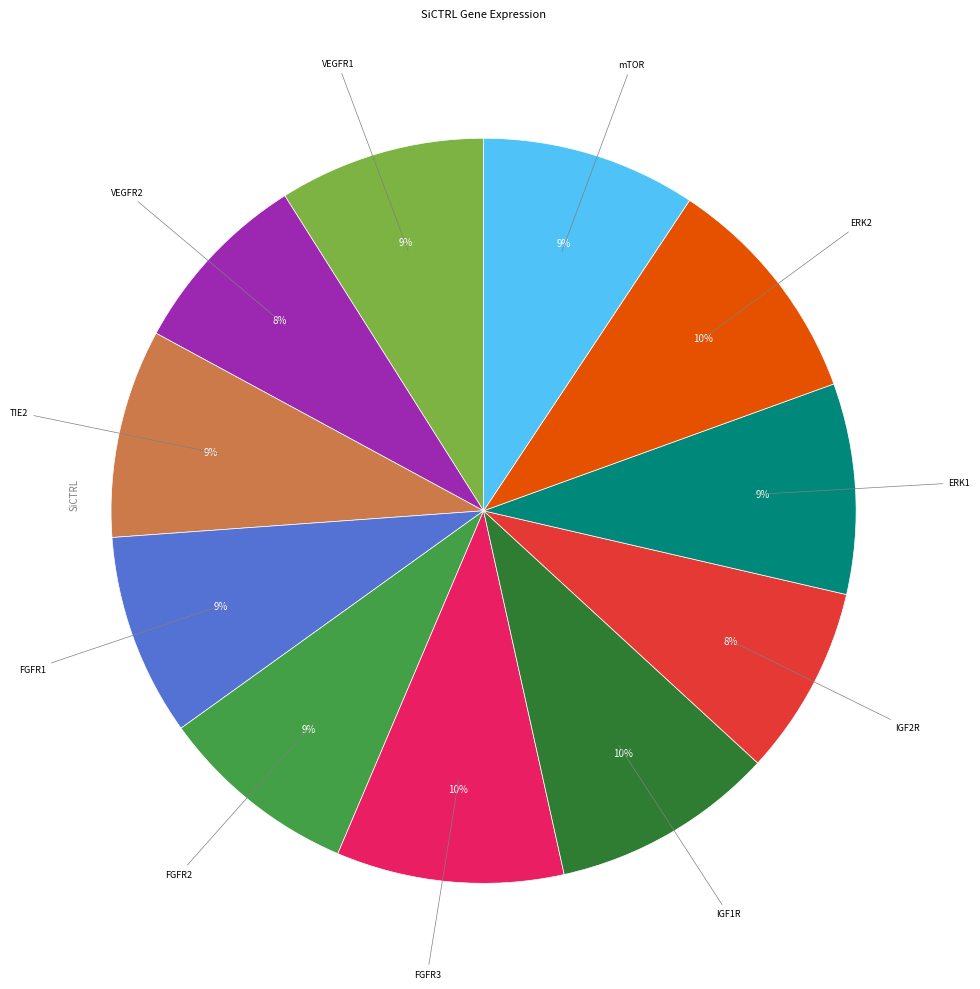

Count the number of slices in the pie.

11